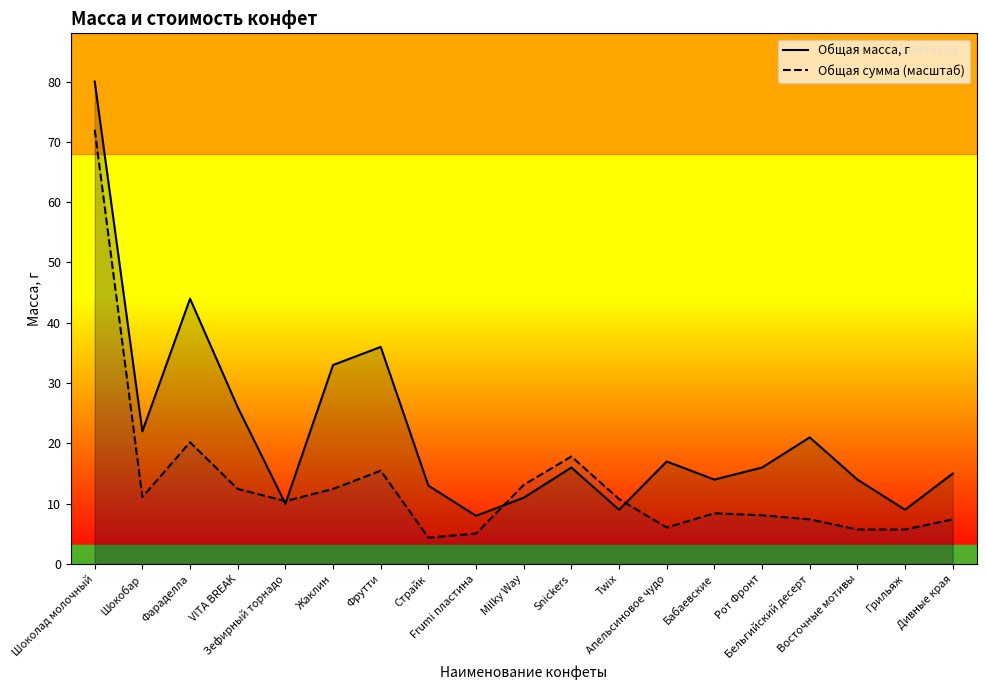

After their last crossing, which series has the higher values: Общая масса, г or Общая сумма (масштаб)?

Общая масса, г